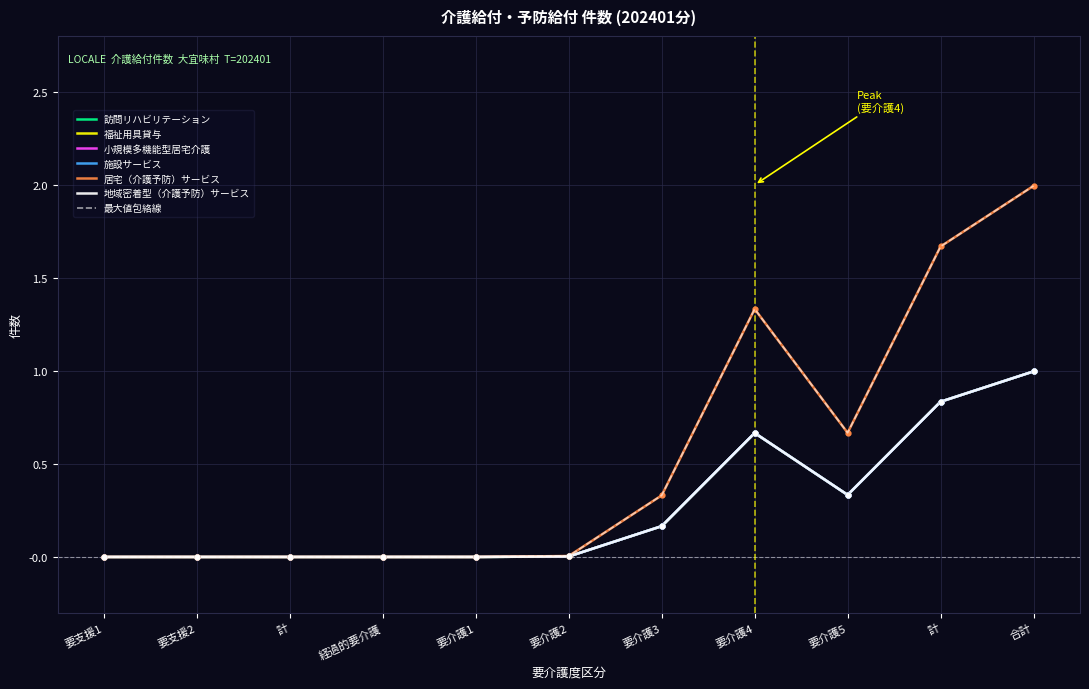

Does the chart display data point markers on the line(s)?

No